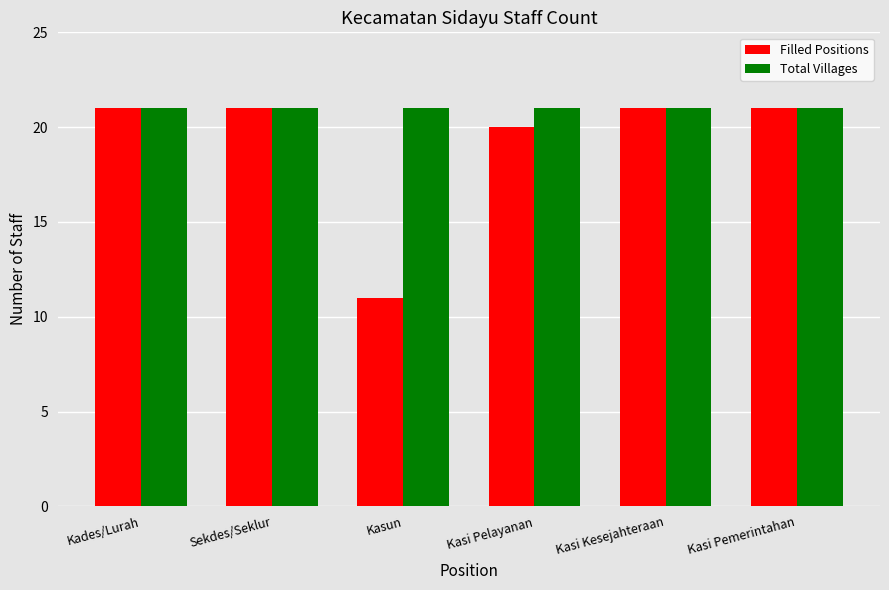

Rank the series at Kasun from highest to lowest value.

Total Villages, Filled Positions